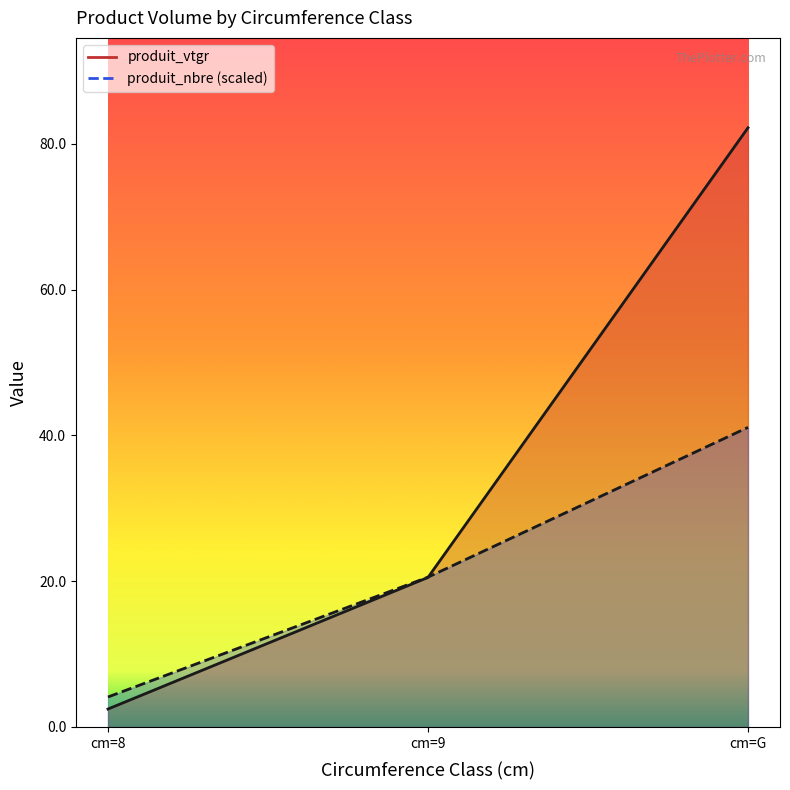

List the series in order of their peak value, highest first.

produit_vtgr, produit_nbre